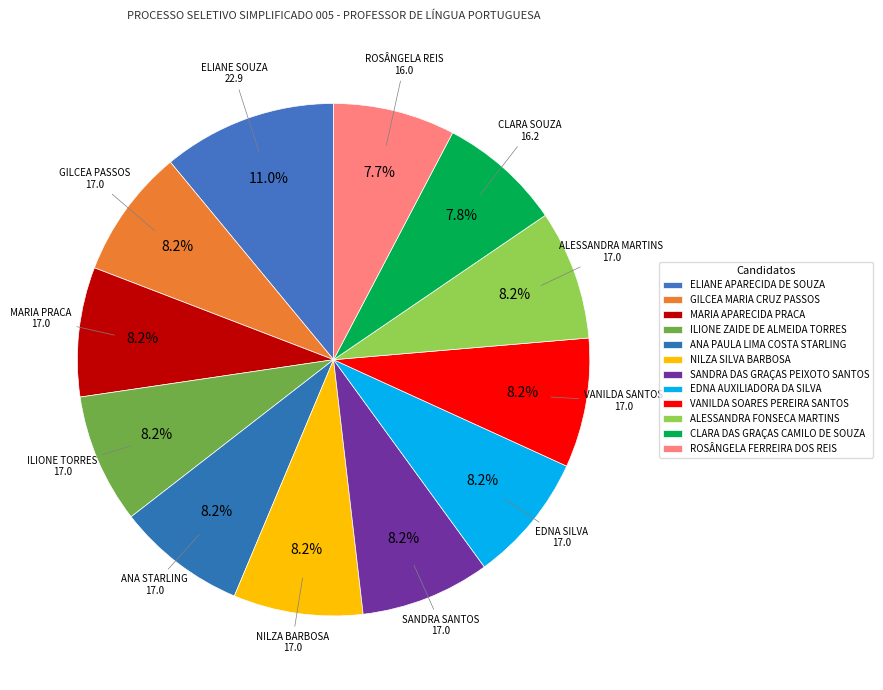

To the nearest percent, what is the difference between the ELIANE APARECIDA DE SOUZA and ANA PAULA LIMA COSTA STARLING slice percentages?

3%